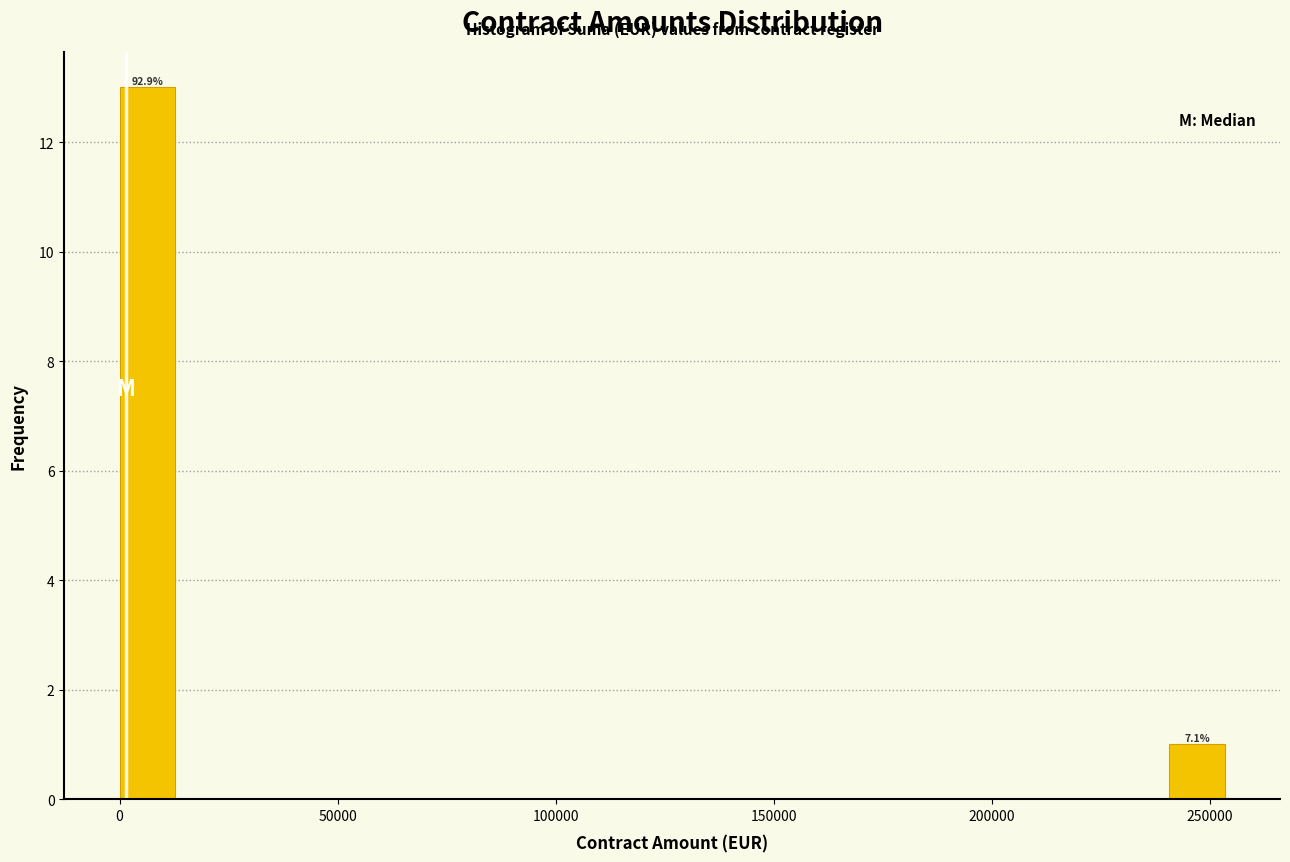

Around what value on the x-axis is the tallest bar? Give the approximate position of its centre, as read against the axis.

5000